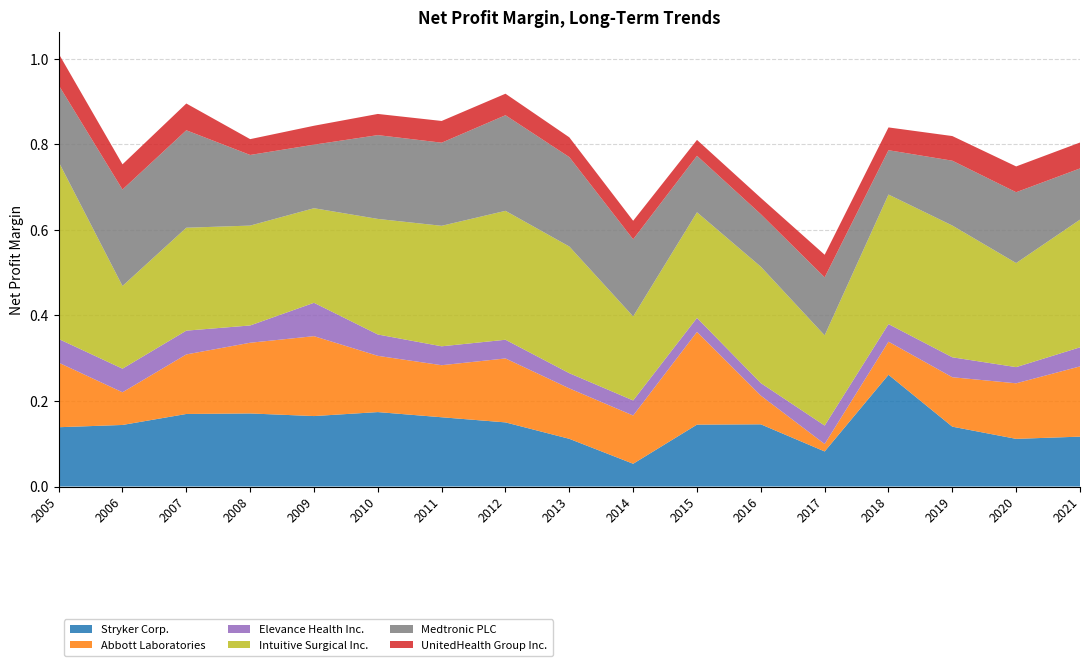

Reading left to right, what are all the values shown in this chart?

Stryker Corp.: 0.1	0.1	0.2	0.2	0.2	0.2	0.2	0.1	0.1	0.1	0.1	0.1	0.1	0.3	0.1	0.1	0.1
Abbott Laboratories: 0.2	0.1	0.1	0.2	0.2	0.1	0.1	0.1	0.1	0.1	0.2	0.1	0.0	0.1	0.1	0.1	0.2
Elevance Health Inc.: 0.1	0.1	0.1	0.0	0.1	0.0	0.0	0.0	0.0	0.0	0.0	0.0	0.0	0.0	0.0	0.0	0.0
Intuitive Surgical Inc.: 0.4	0.2	0.2	0.2	0.2	0.3	0.3	0.3	0.3	0.2	0.2	0.3	0.2	0.3	0.3	0.2	0.3
Medtronic PLC: 0.2	0.2	0.2	0.2	0.1	0.2	0.2	0.2	0.2	0.2	0.1	0.1	0.1	0.1	0.2	0.2	0.1
UnitedHealth Group Inc.: 0.1	0.1	0.1	0.0	0.0	0.0	0.1	0.1	0.0	0.0	0.0	0.0	0.1	0.1	0.1	0.1	0.1